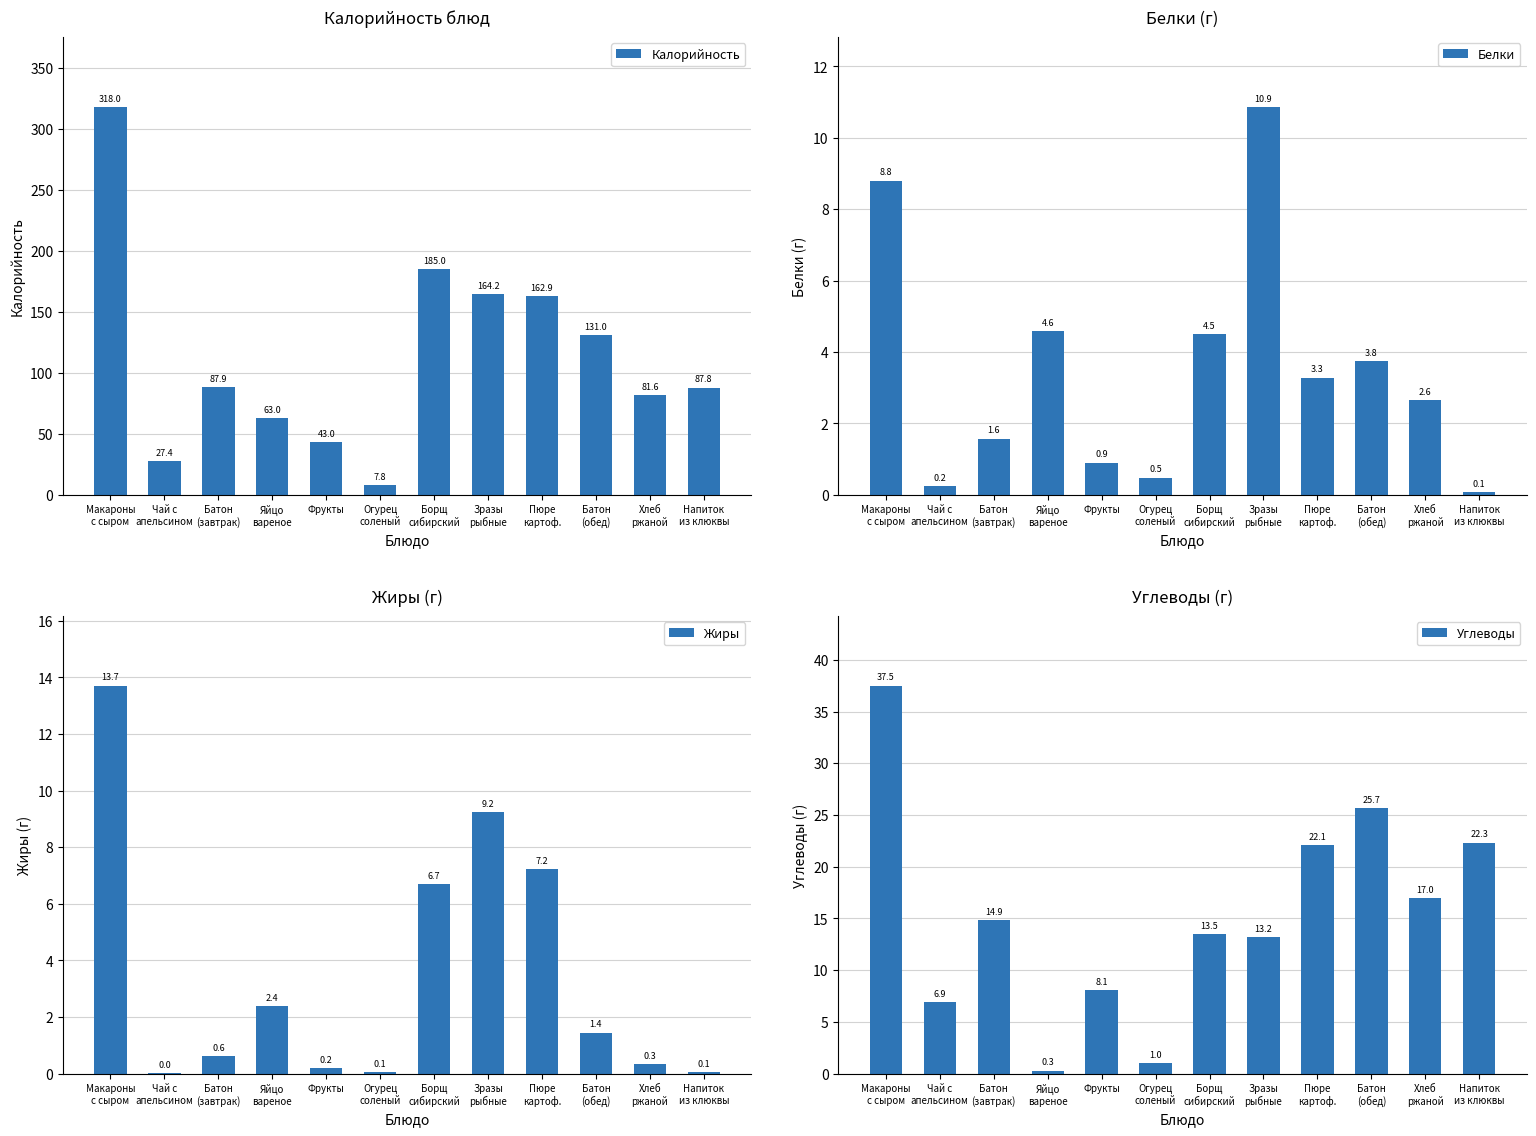

Rank the series by their maximum value, from lowest to highest.

Белки, Жиры, Углеводы, Калорийность